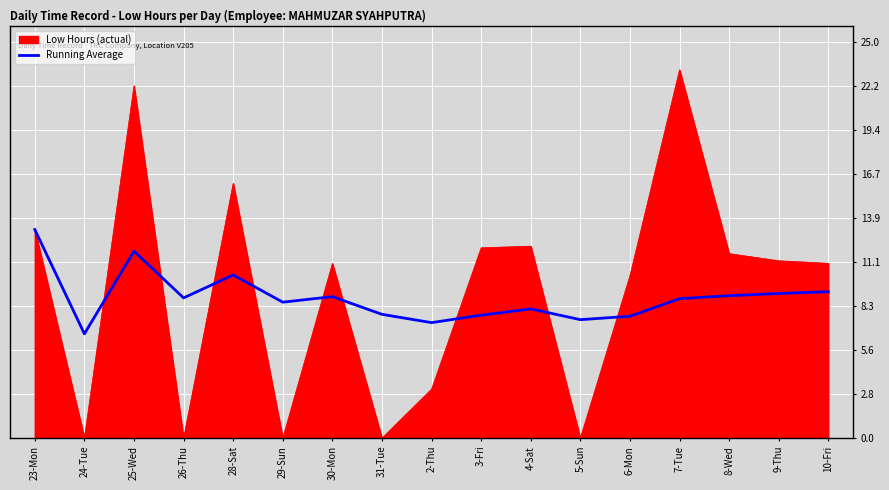

Is it true that Running Average equals 7.6 at 23-Mon?

False